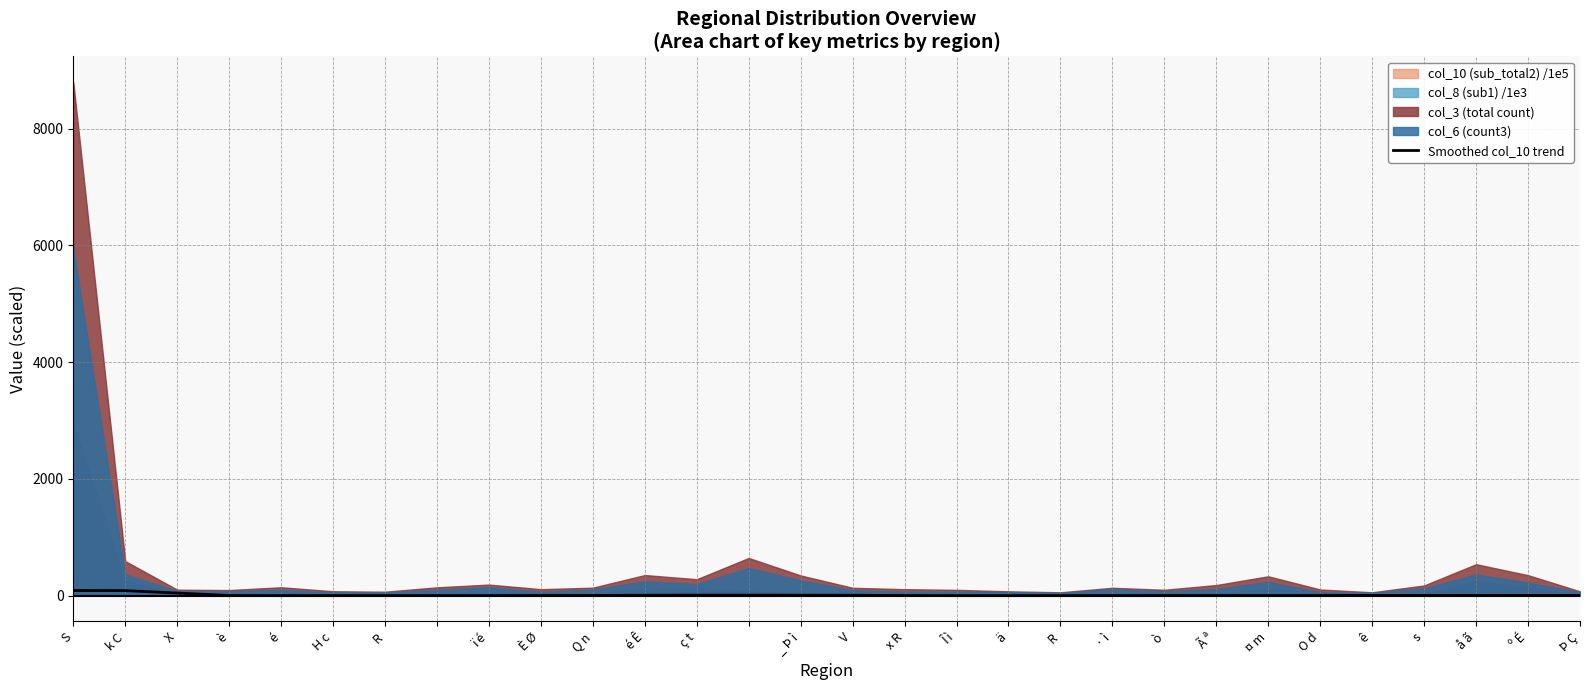

True or false: the data shows 5.0 at ï é.

False